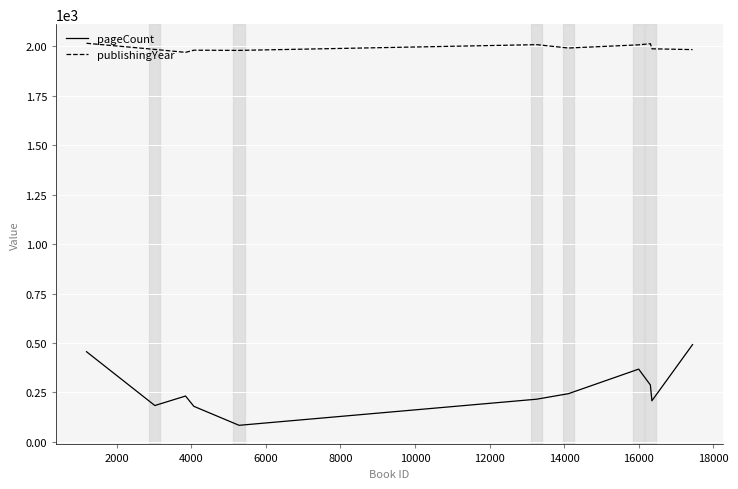

Which series has the largest total across all categories?

publishingYear